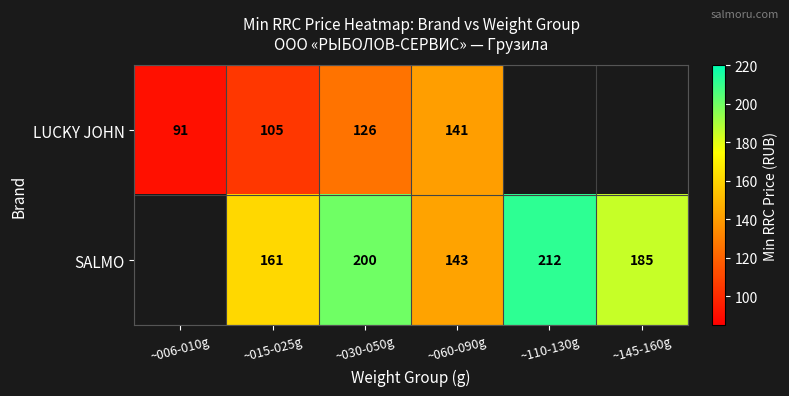

Which series changed the most between ~015-025g and ~030-050g?

SALMO